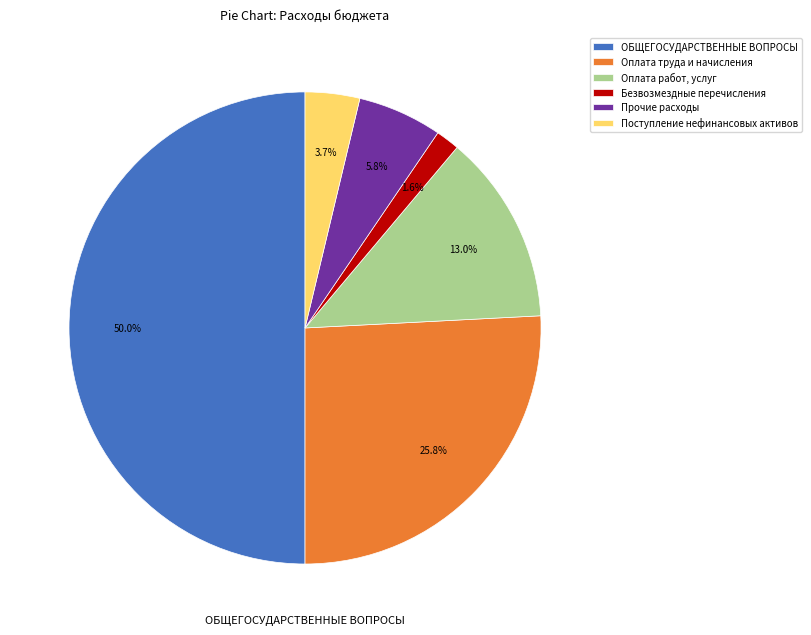

To the nearest percent, what portion does Оплата работ, услуг represent?

13%